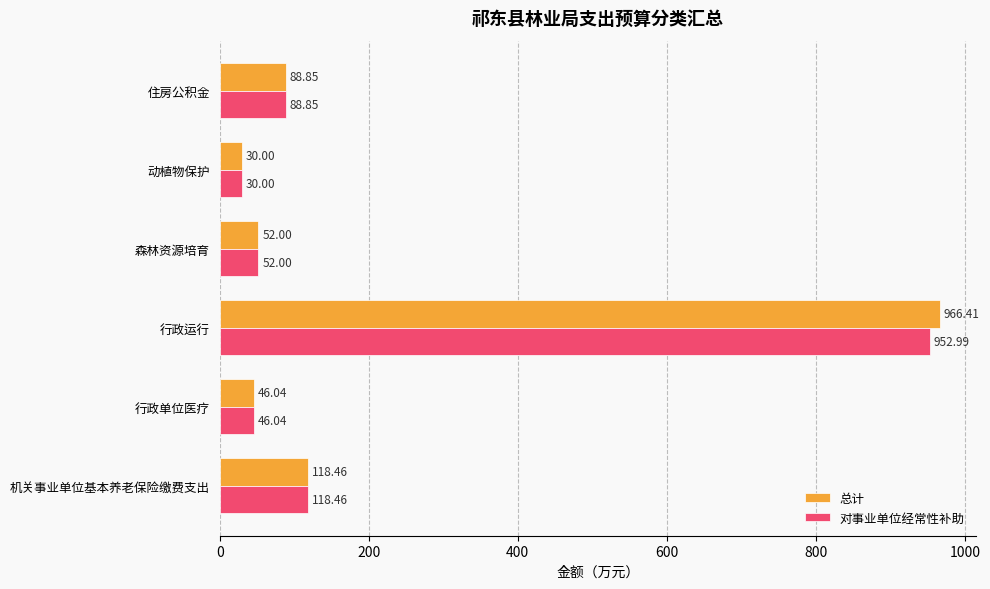

How many values in the 对事业单位经常性补助 series are below 88?

3